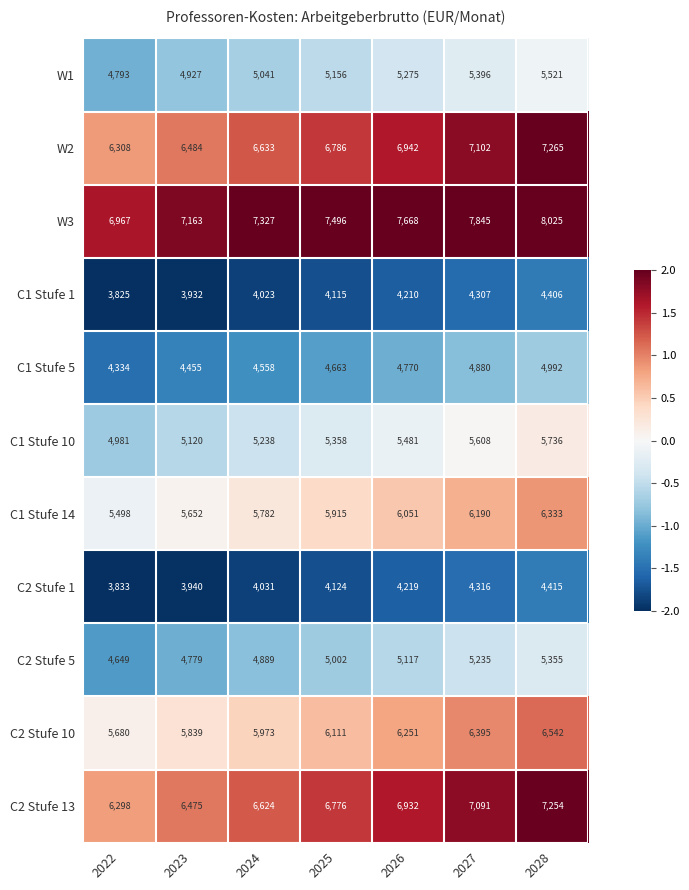

Which series changed the most between 2027 and 2028?

W3